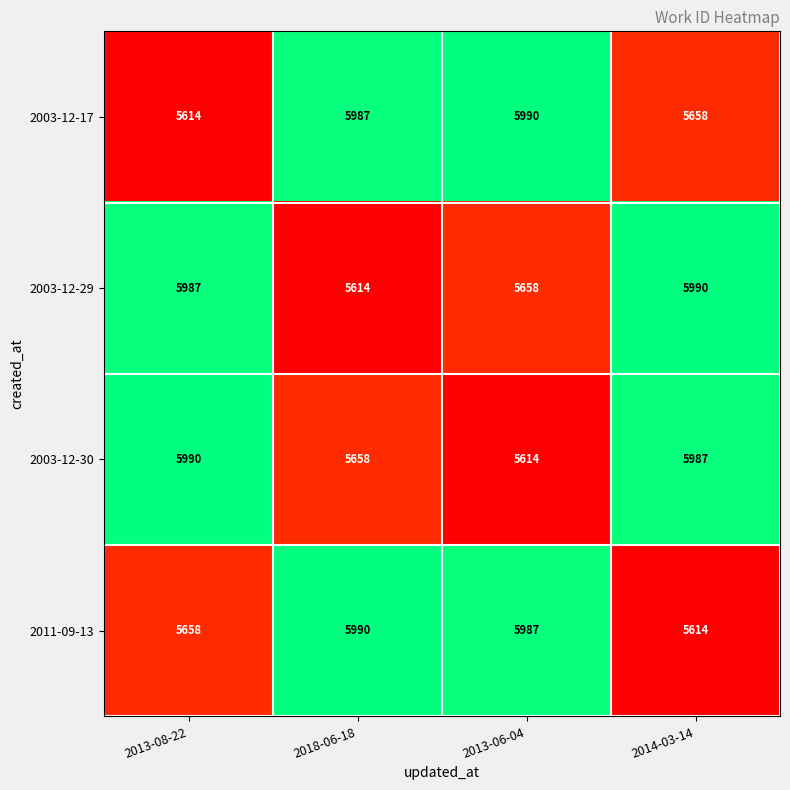

Reading left to right, what are all the values shown in this chart?

2003-12-17: 5614	5987	5990	5658
2003-12-29: 5987	5614	5658	5990
2003-12-30: 5990	5658	5614	5987
2011-09-13: 5658	5990	5987	5614